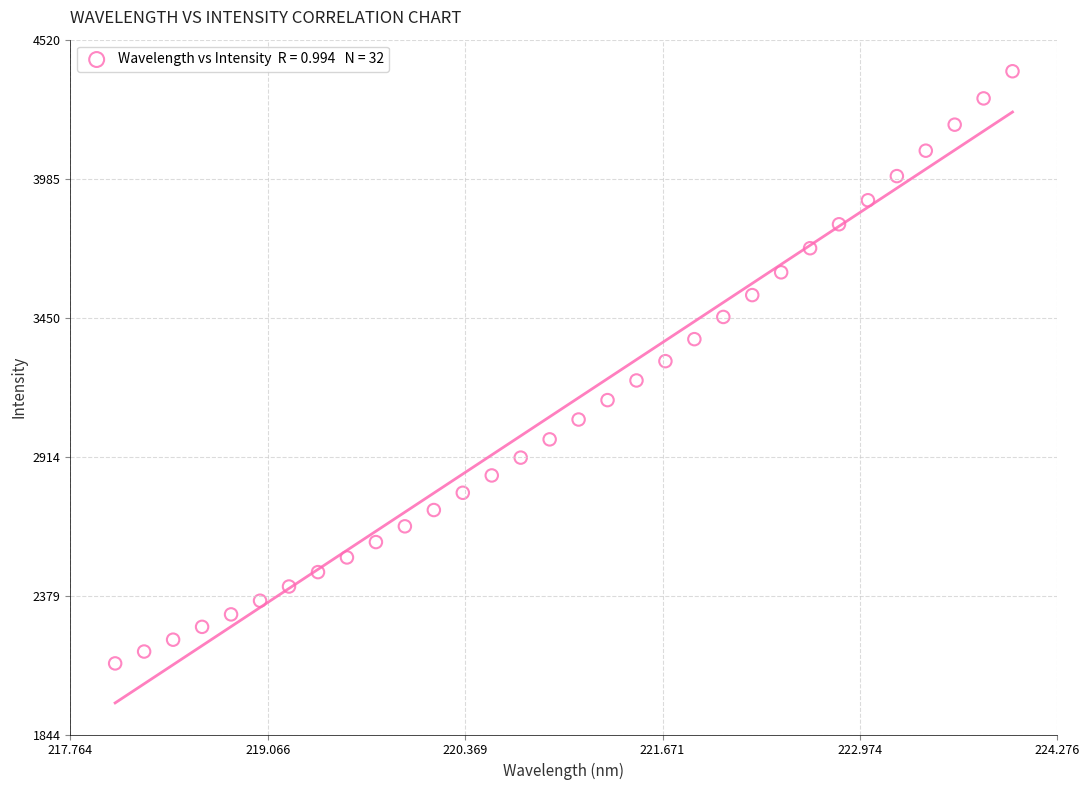

What is the range of X values (max minus min)?

5.9